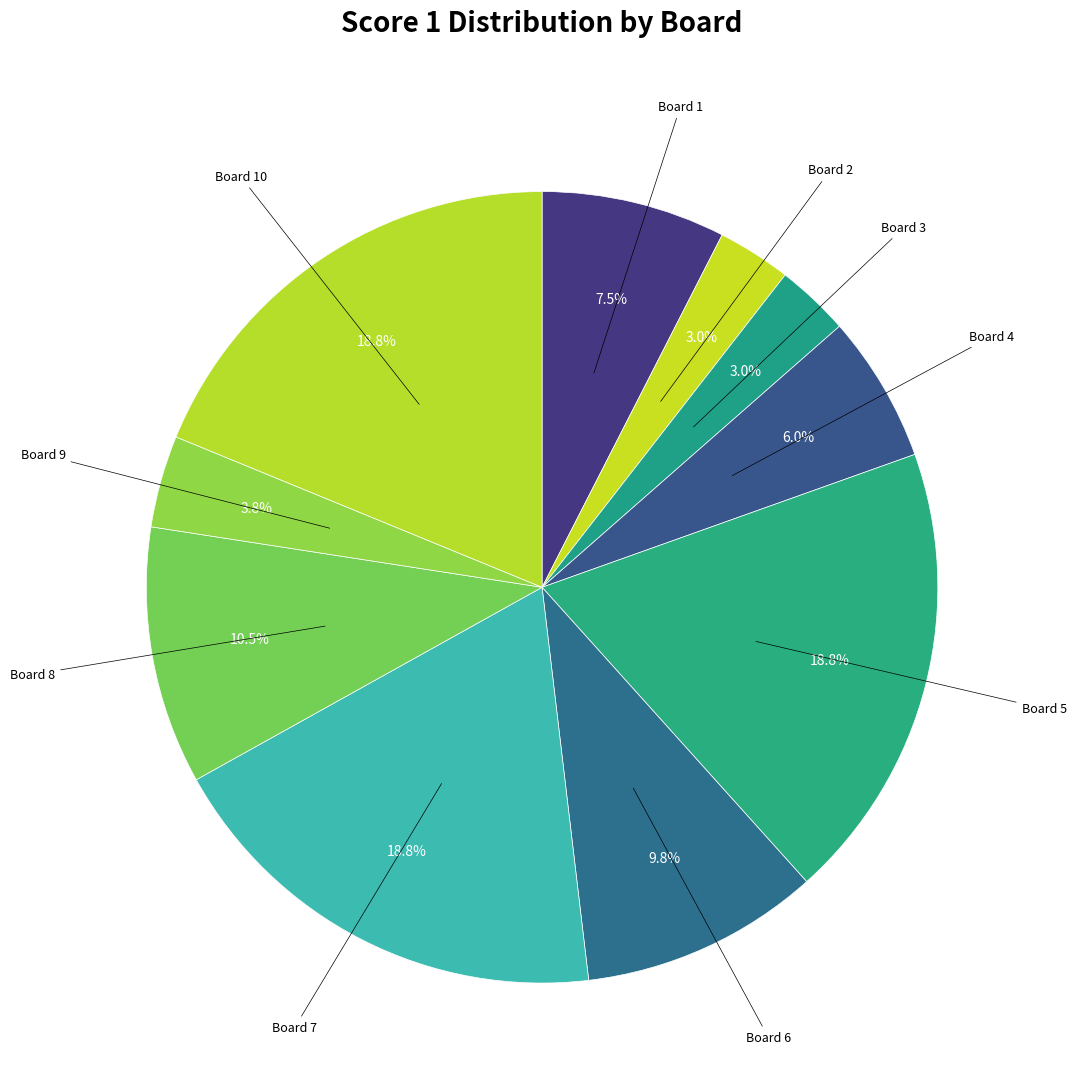

Is there a majority slice in this chart?

No